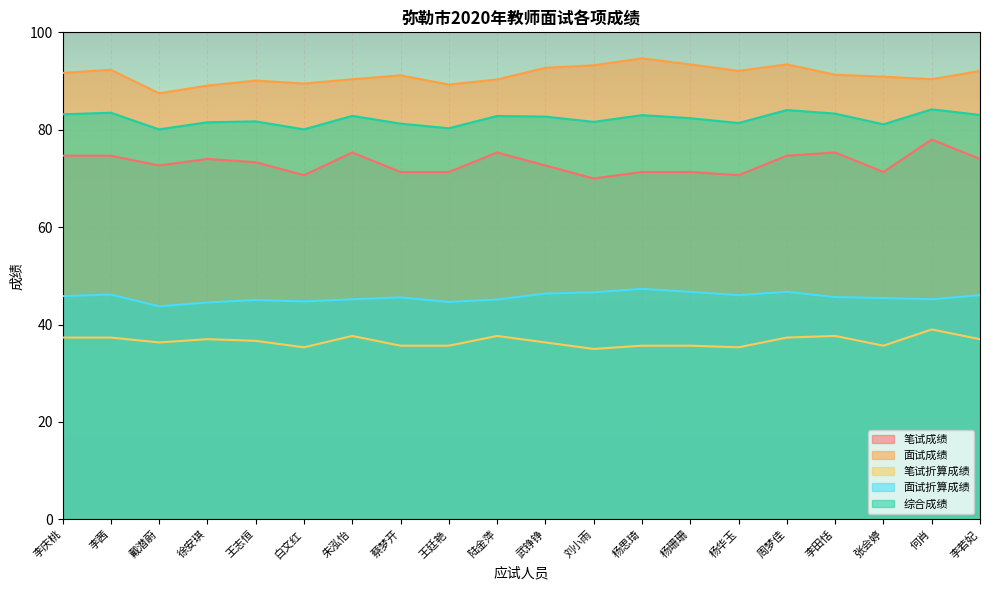

Reading left to right, transcribe all the data shown in this chart.

笔试成绩: 74.7	74.7	72.7	74.0	73.3	70.7	75.3	71.3	71.3	75.3	72.7	70.0	71.3	71.3	70.7	74.7	75.3	71.3	78.0	74.0
面试成绩: 91.7	92.3	87.5	89.1	90.1	89.5	90.4	91.2	89.3	90.3	92.7	93.2	94.7	93.4	92.1	93.4	91.3	90.9	90.4	92.1
笔试折算成绩: 37.3	37.3	36.3	37.0	36.7	35.3	37.7	35.7	35.7	37.7	36.3	35.0	35.7	35.7	35.3	37.3	37.7	35.7	39.0	37.0
面试折算成绩: 45.8	46.2	43.7	44.5	45.0	44.7	45.2	45.6	44.6	45.2	46.4	46.6	47.3	46.7	46.0	46.7	45.6	45.4	45.2	46.0
综合成绩: 83.2	83.5	80.1	81.5	81.7	80.1	82.8	81.2	80.3	82.8	82.7	81.6	83.0	82.4	81.4	84.0	83.3	81.1	84.2	83.0